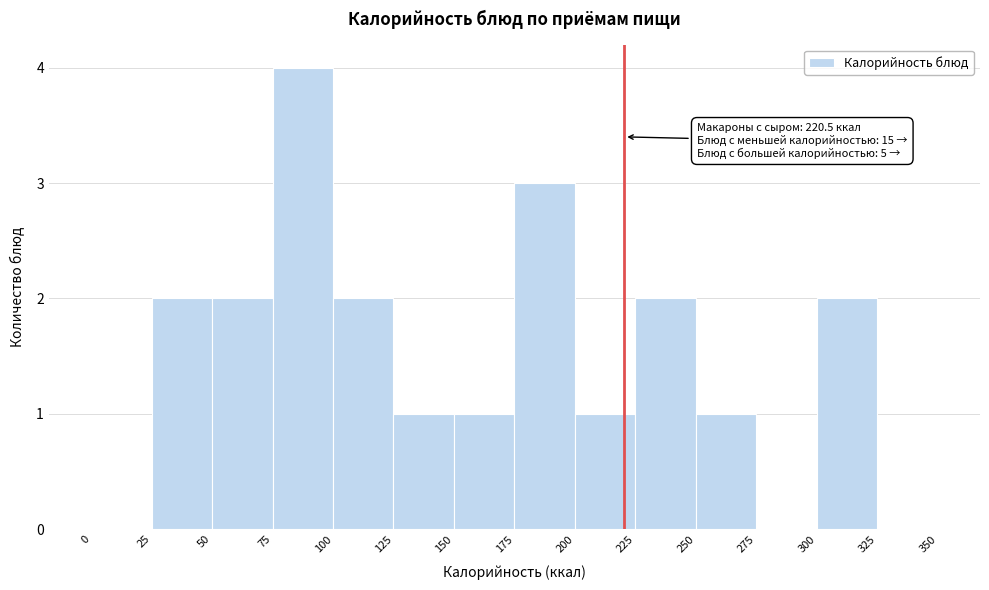

Over which range of the x-axis is the bar tallest?

75 to 100